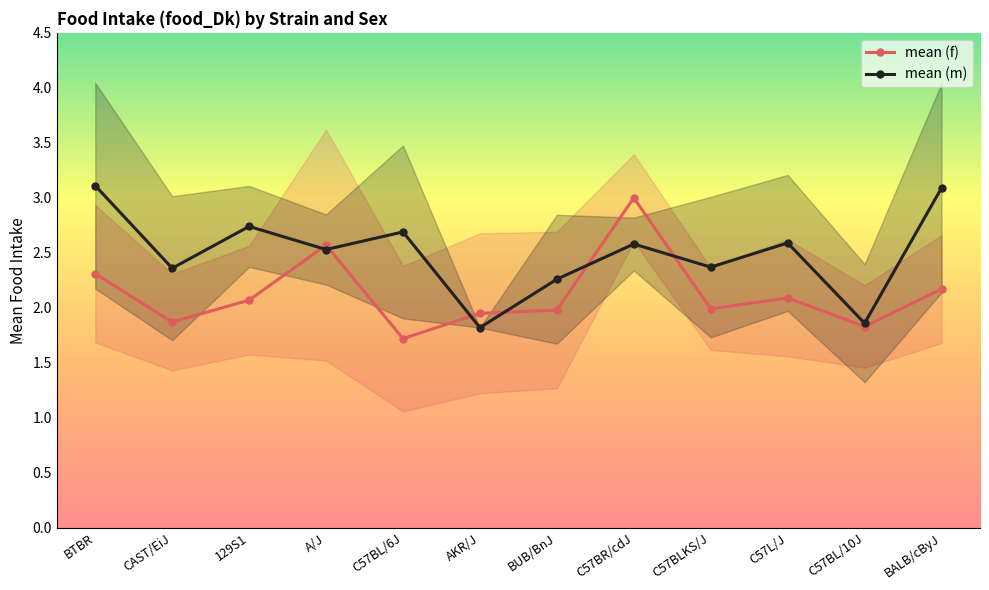

What is the sum of the mean (f) values at BALB/cByJ and C57L/J?

4.3